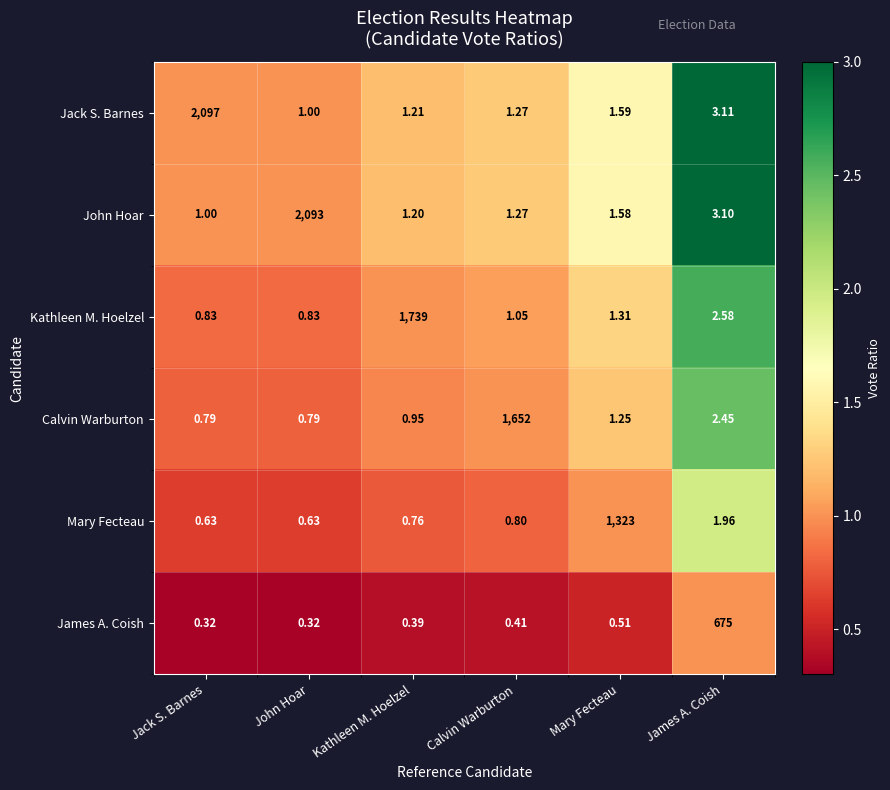

What is the total value across all series at James A. Coish?

688.2